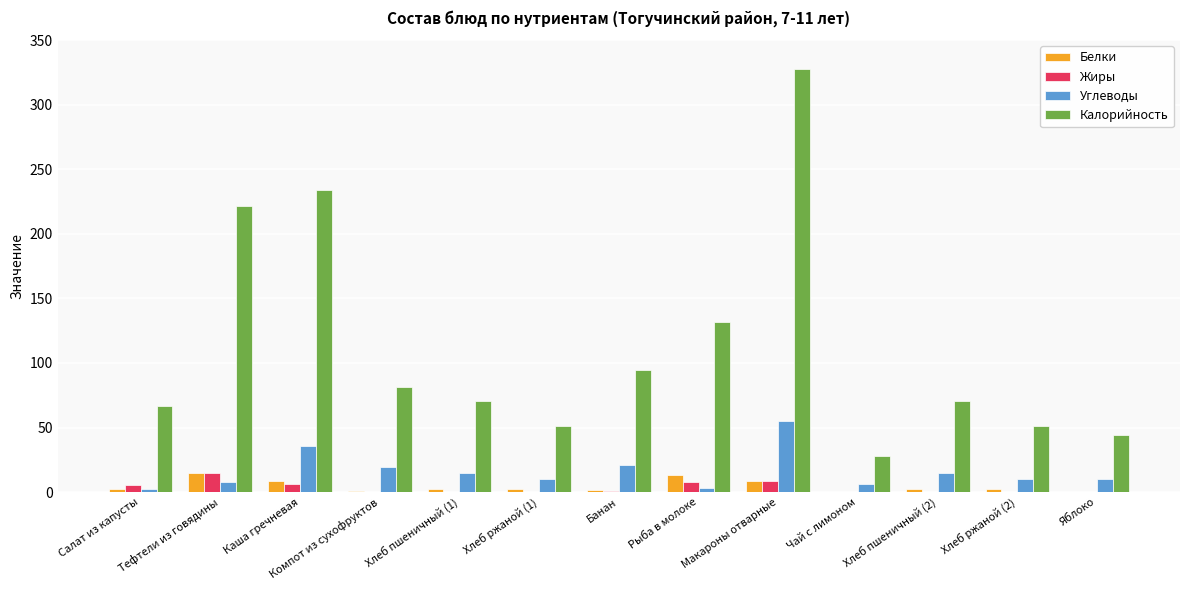

What is the greatest value displayed?

328.0